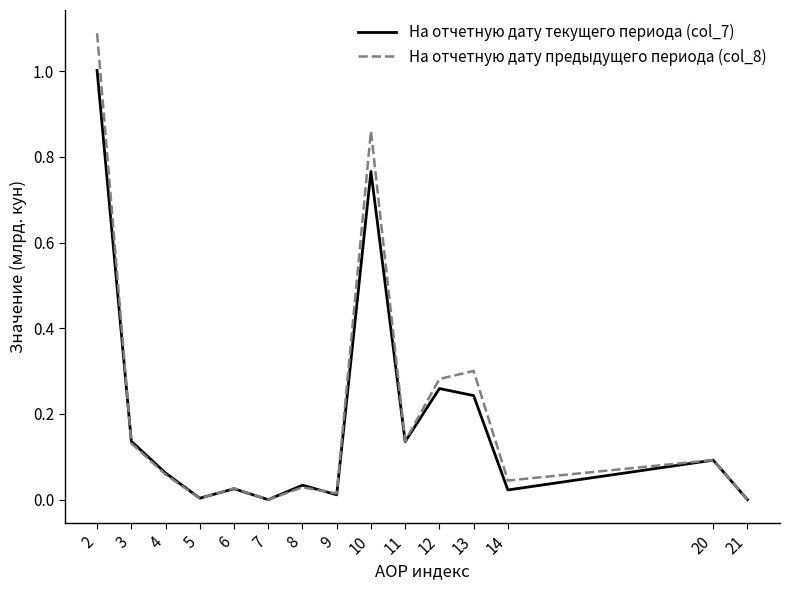

Which category has the highest value across all series?

2